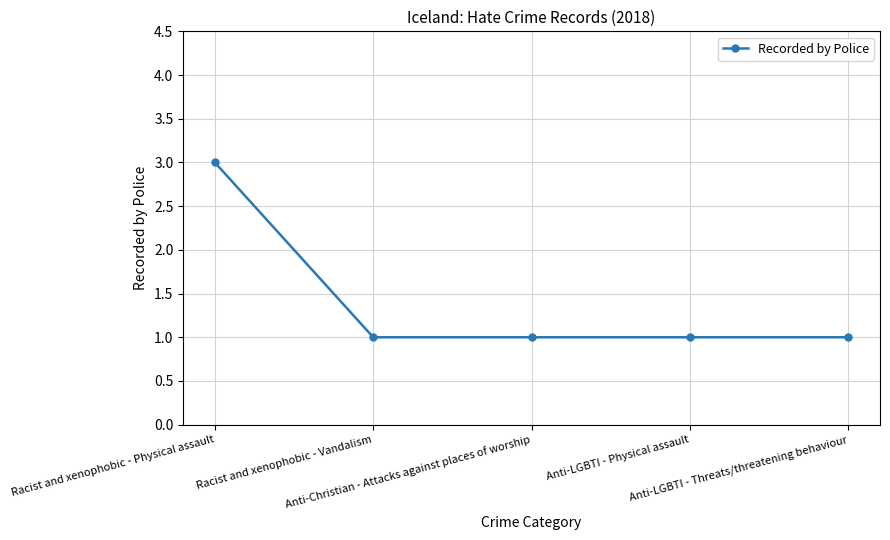

What is the approximate value at Racist and xenophobic - Physical assault?

3